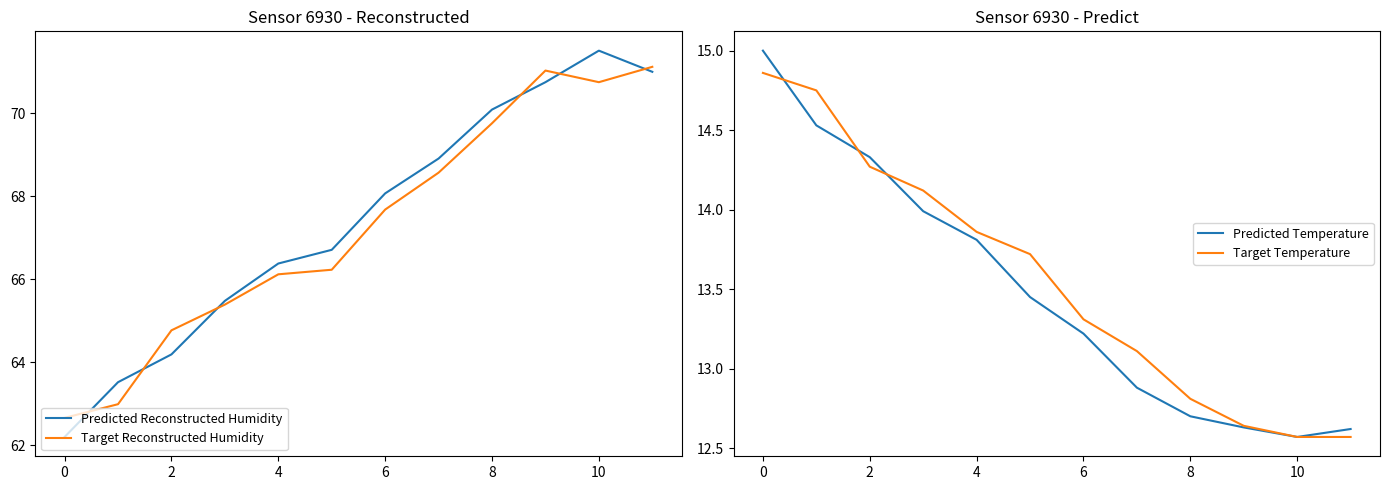

Is the value of Predicted Temperature at 0 greater than the value of Target Temperature at 10?

Yes